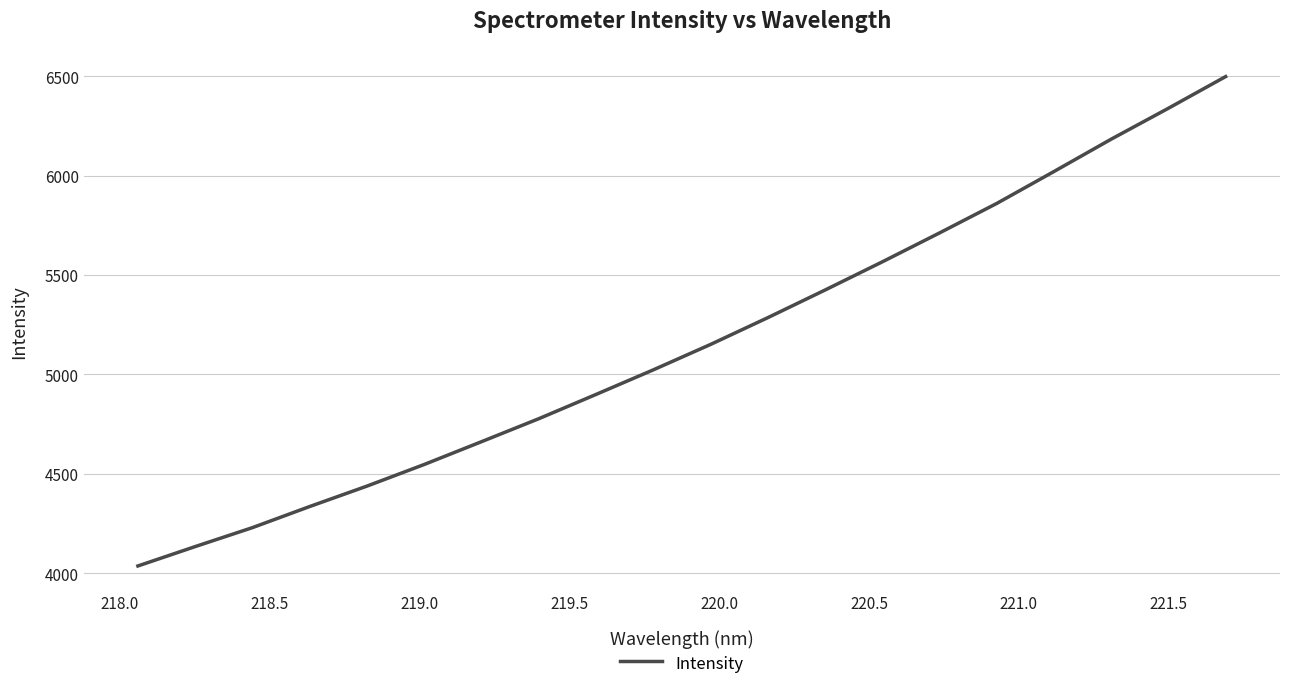

What is the minimum value shown in the chart?

4036.0